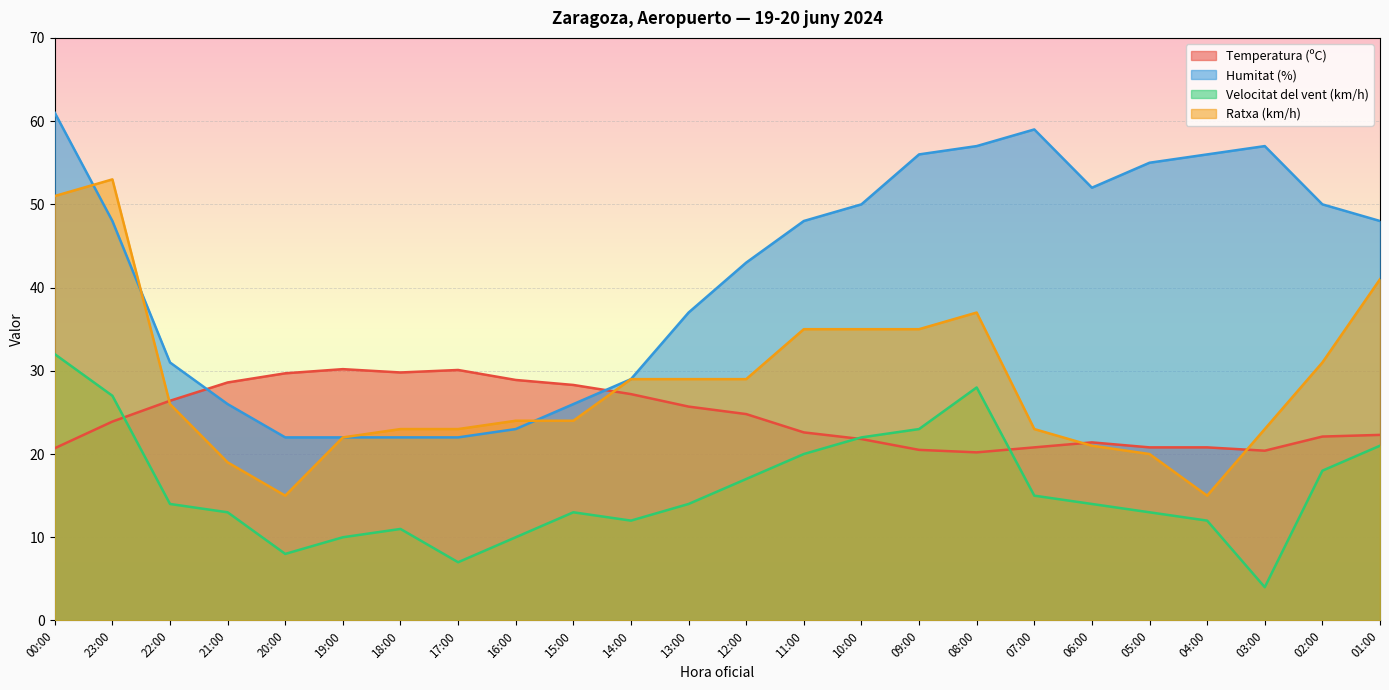

What are all the series names shown in the legend?

Temperatura (ºC), Humitat (%), Velocitat del vent (km/h), Ratxa (km/h)